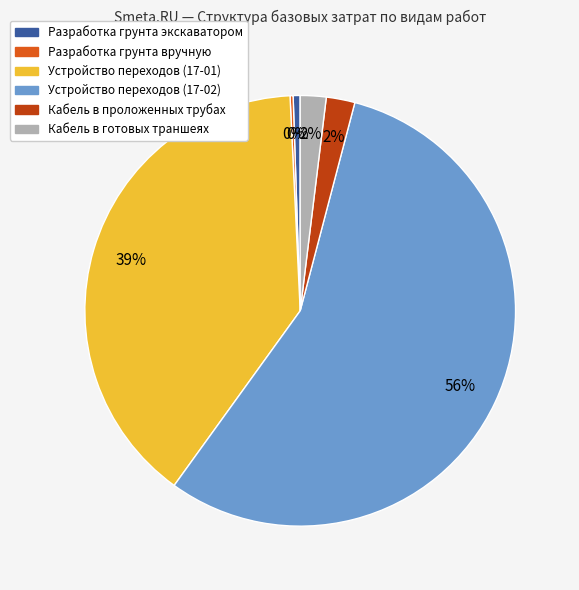

To the nearest percent, what is the difference between the largest and smallest slice percentages?

56%